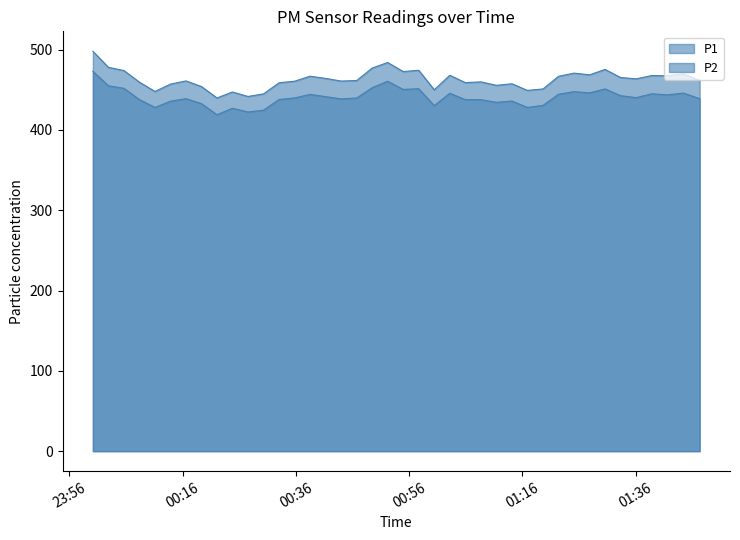

Where is the first local minimum for P1?

2023-02-21T00:11:06